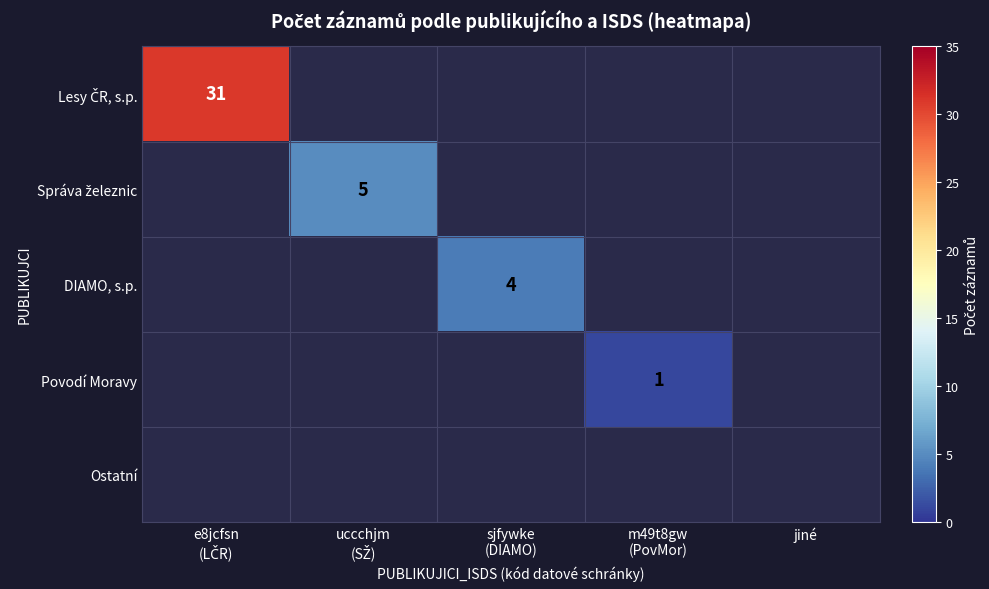

How many distinct data groups are displayed?

5